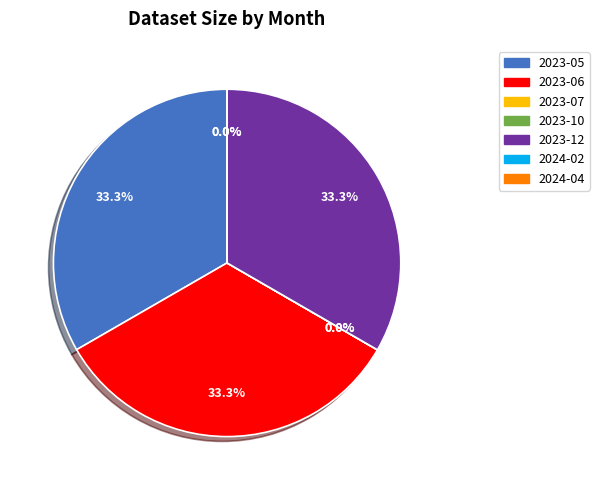

Does 2023-06 represent more than half of the total?

No